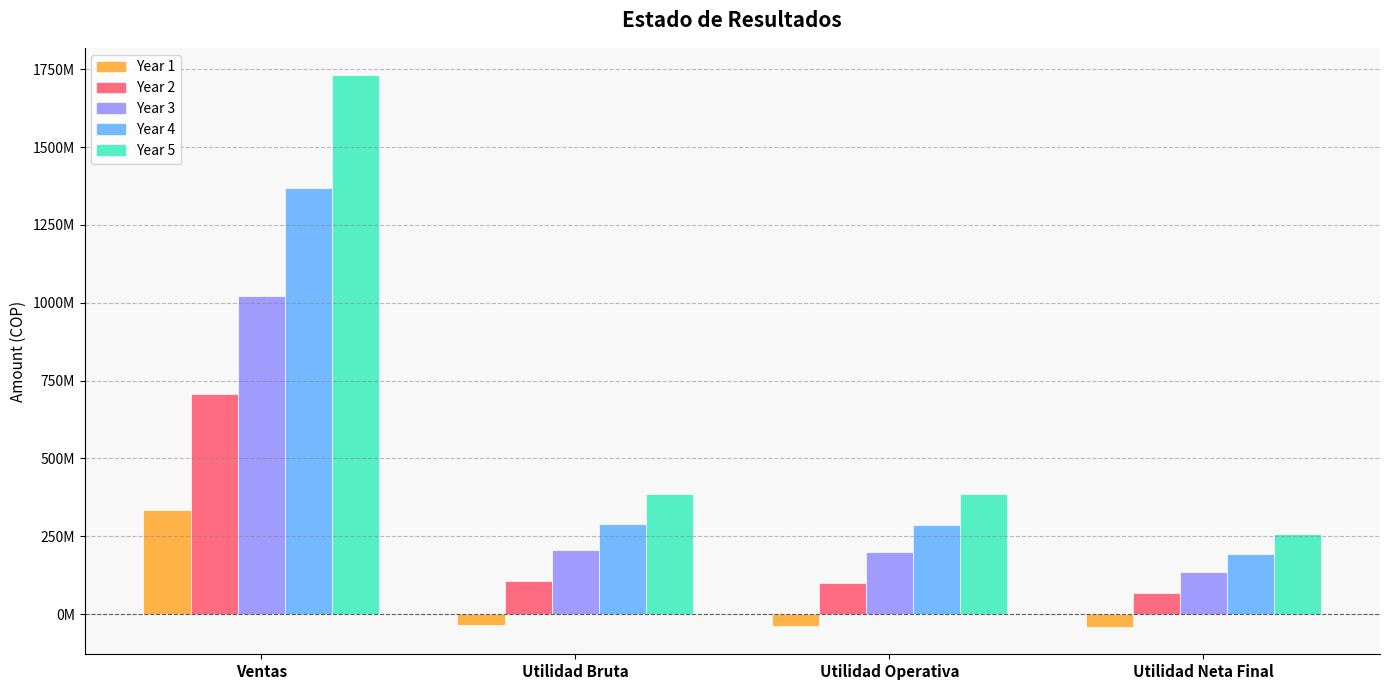

At Utilidad Operativa, list the series in order from largest to smallest.

Year 5, Year 4, Year 3, Year 2, Year 1